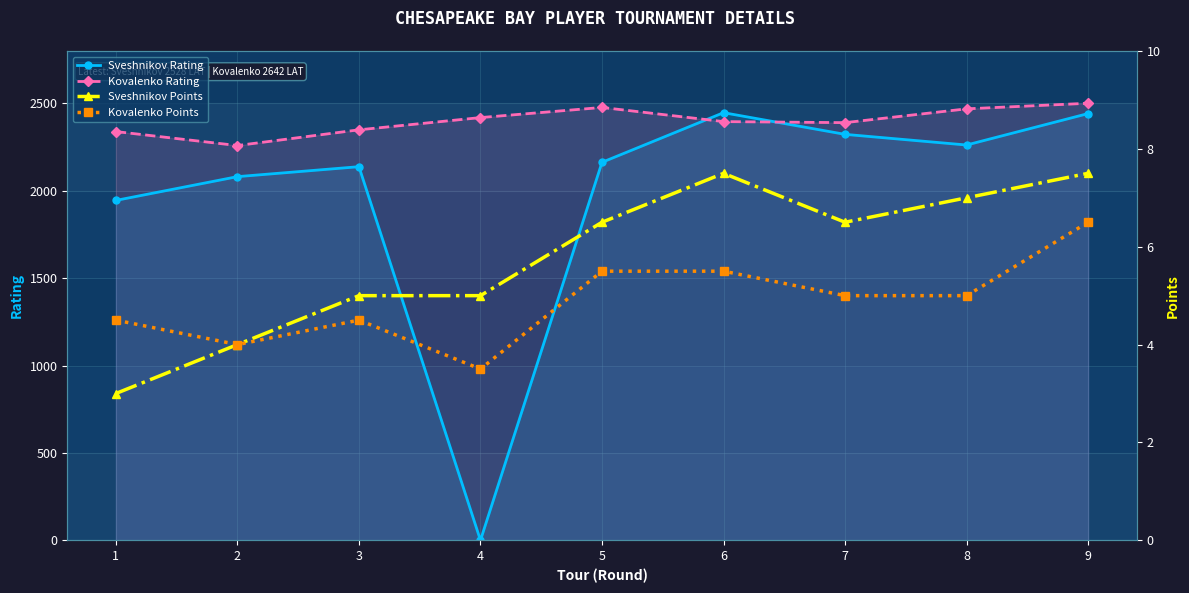

What is the sum of all Kovalenko Rating values?

21599